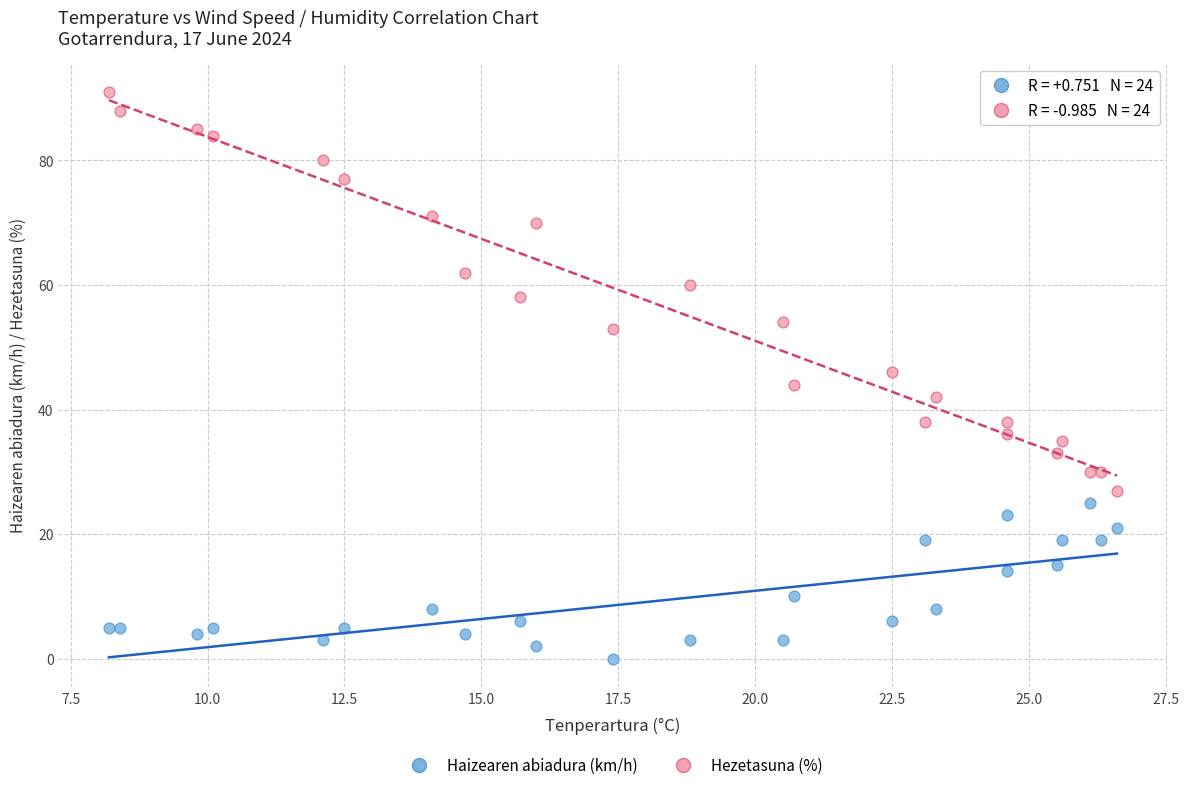

Which series reaches the maximum Y coordinate?

Hezetasuna (%)